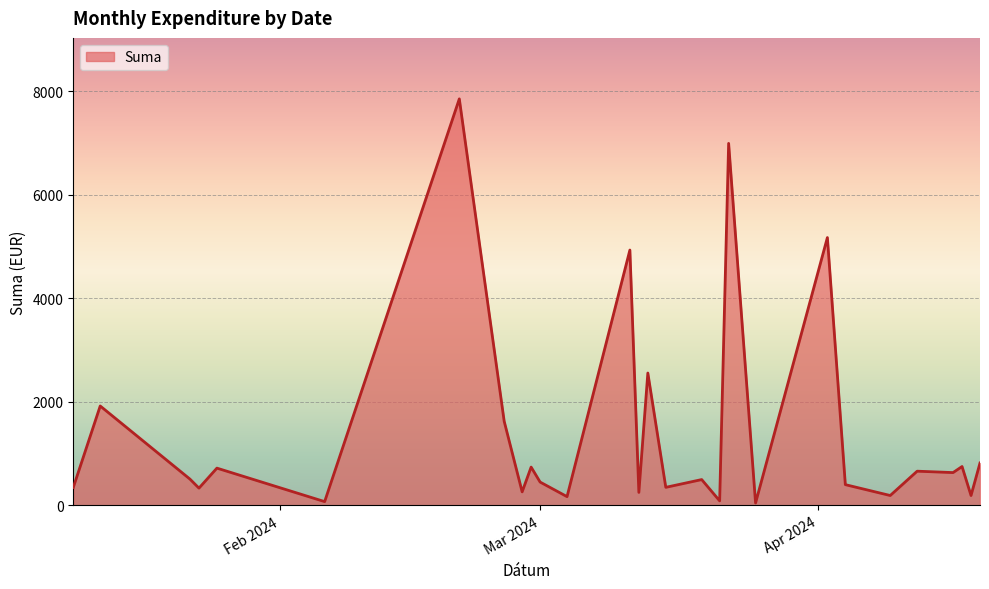

The value at 6 is 2221.8. True or false?

False